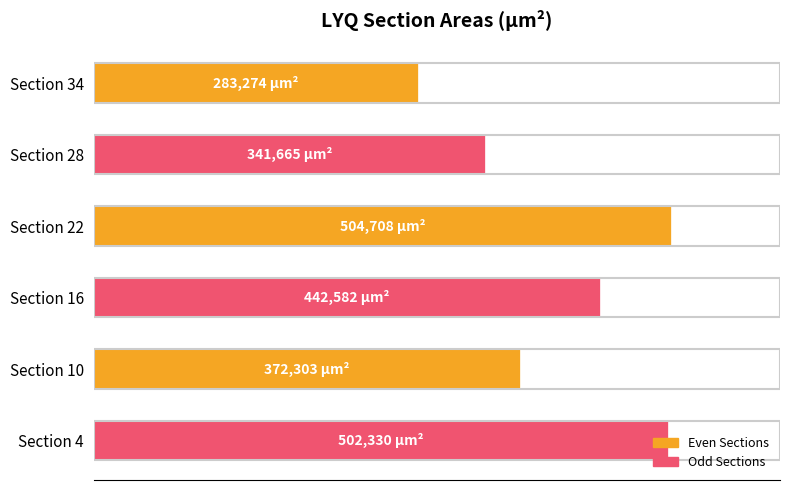

Are the bars horizontal?

Yes